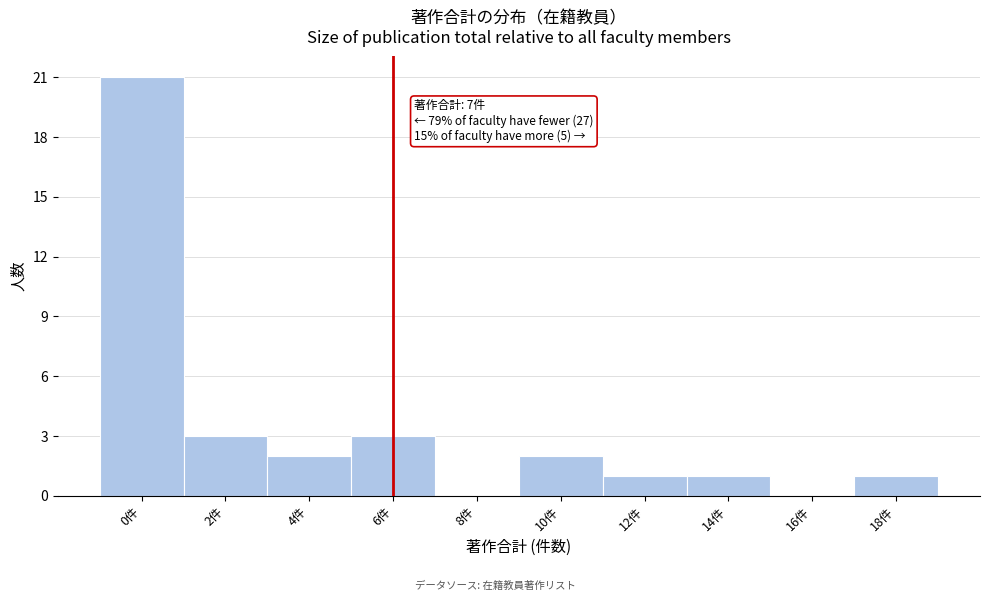

Reading left to right, what are all the values shown in this chart?

0件=21	2件=3	4件=2	6件=3	8件=0	10件=2	12件=1	14件=1	16件=0	18件=1